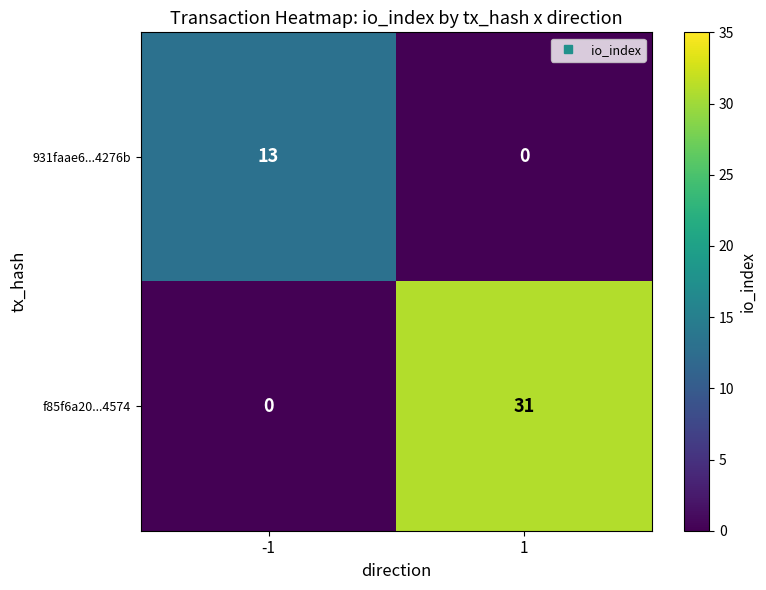

What value does the 931faae6...4276b series have at -1, to the nearest 10?

10